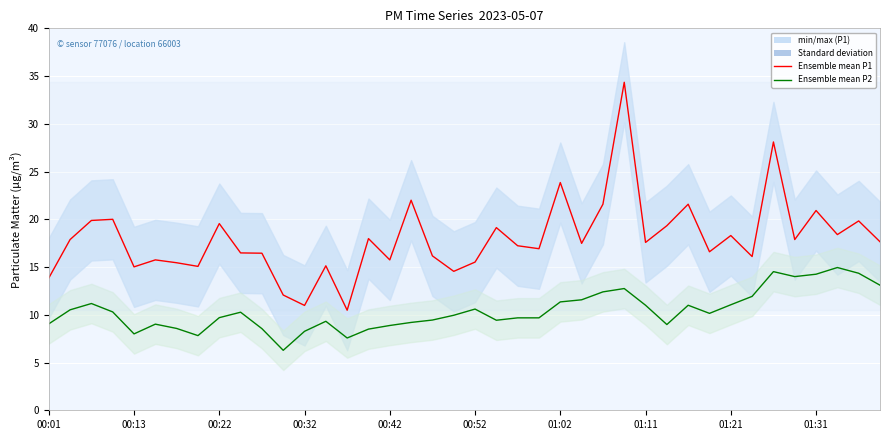

True or false: Ensemble mean P1 and Ensemble mean P2 cross at least once.

False